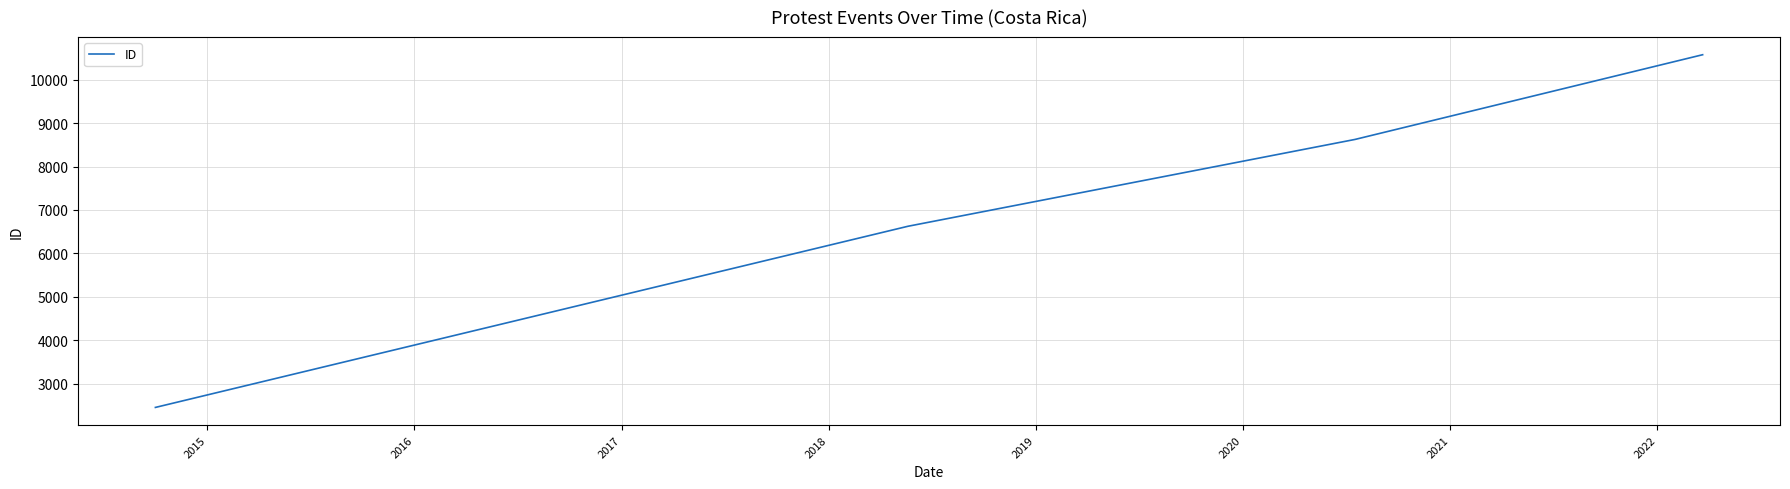

What is the difference between the maximum and second lowest values?

3948